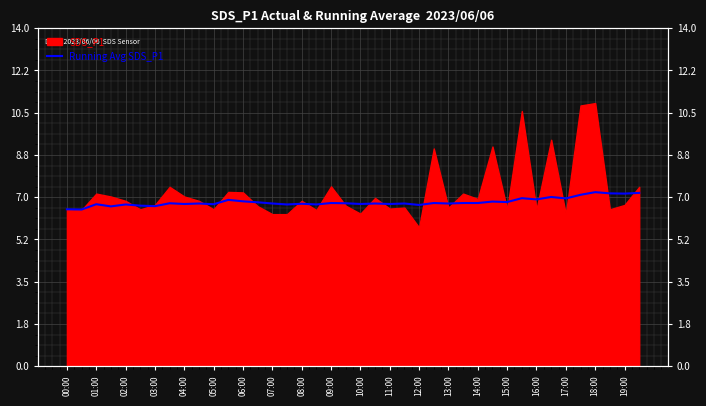

True or false: the data shows 6.7 at 17:00.

True